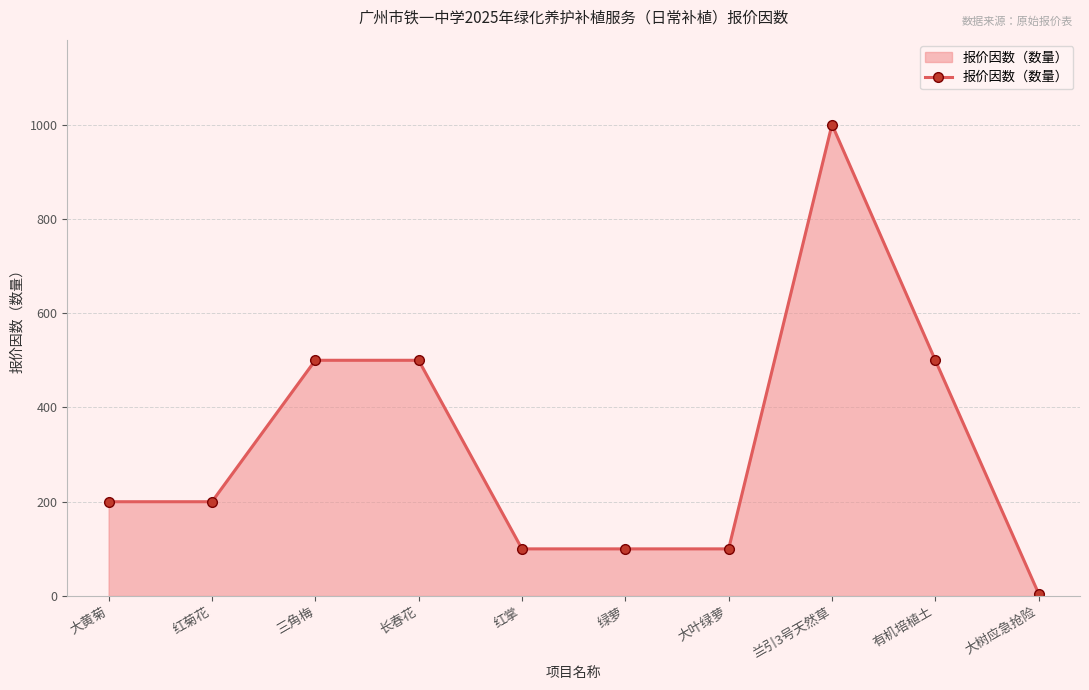

What is the approximate value at 大叶绿萝?

100